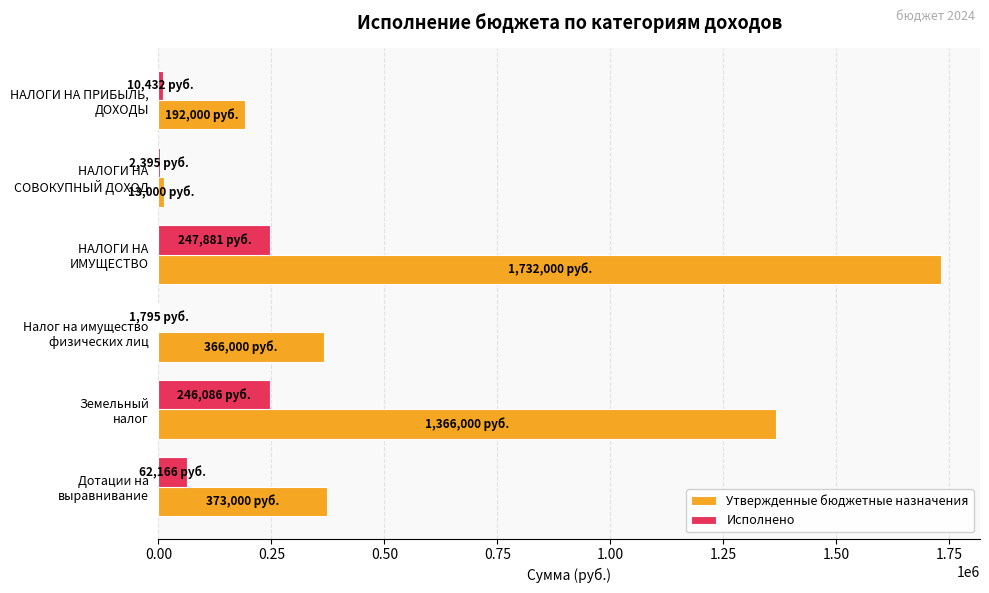

What is the highest value of the Исполнено series?

247881.1